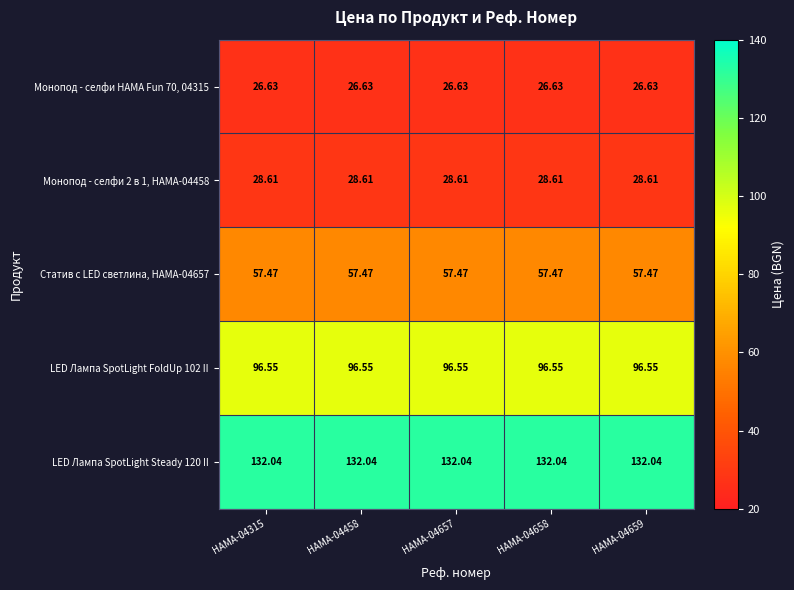

Is the value of LED Лампа SpotLight FoldUp 102 II at HAMA-04657 greater than the value of Монопод - селфи 2 в 1, HAMA-04458 at HAMA-04659?

Yes